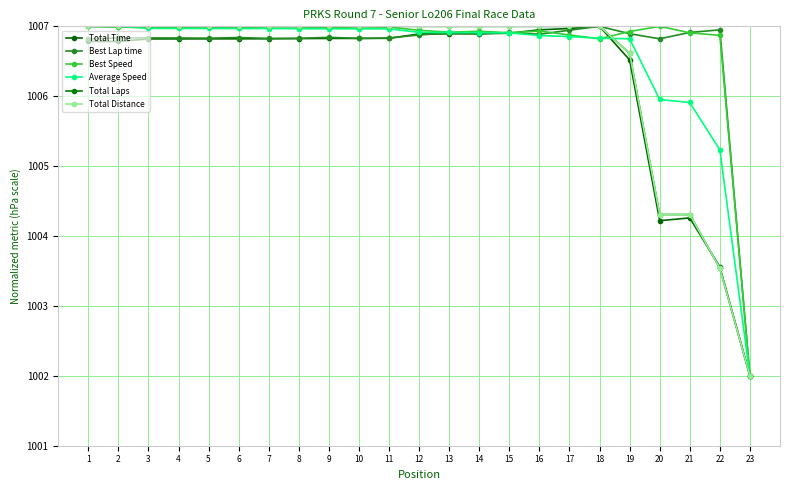

Is this an area chart (filled region under the line)?

No